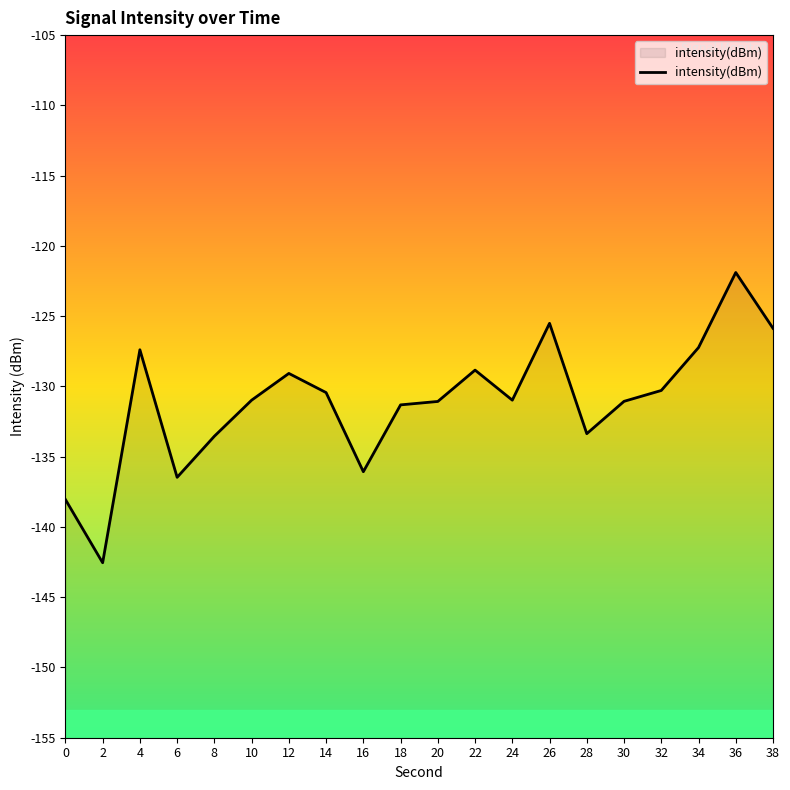

True or false: there are more than 1 points higher than both neighbors.

True